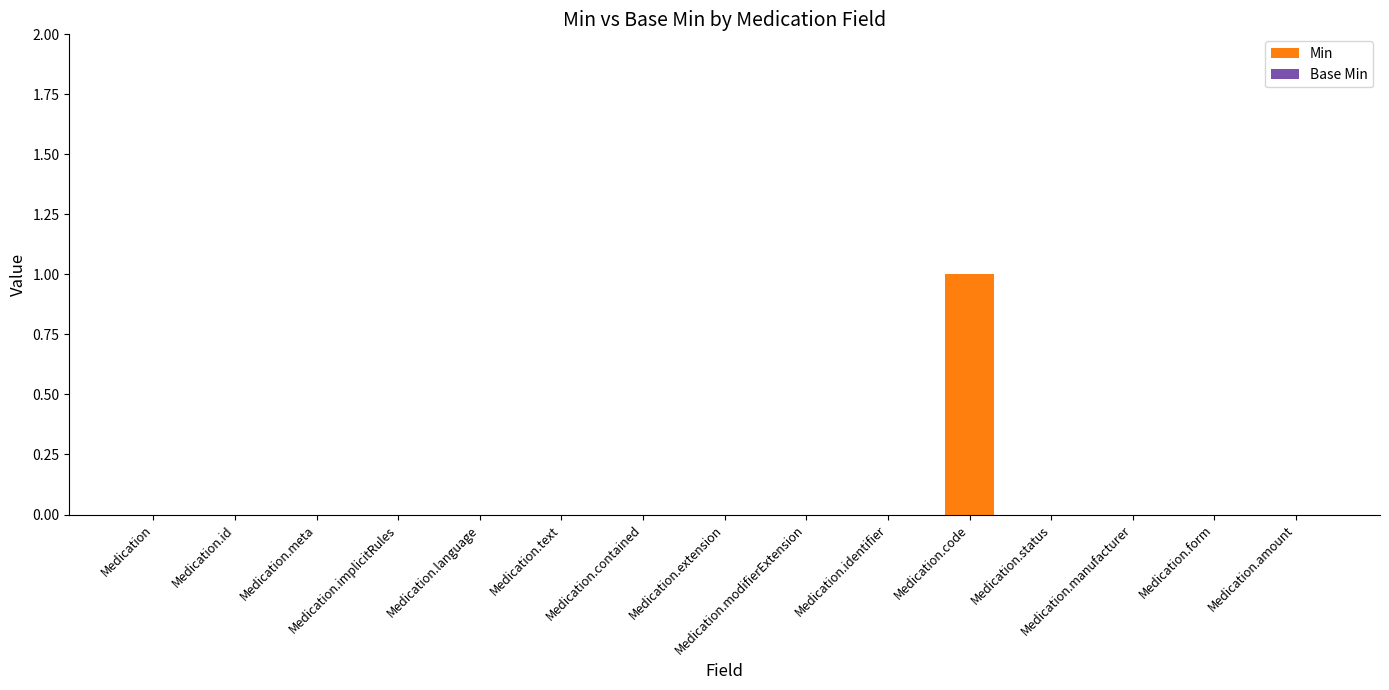

Are the bars horizontal?

No